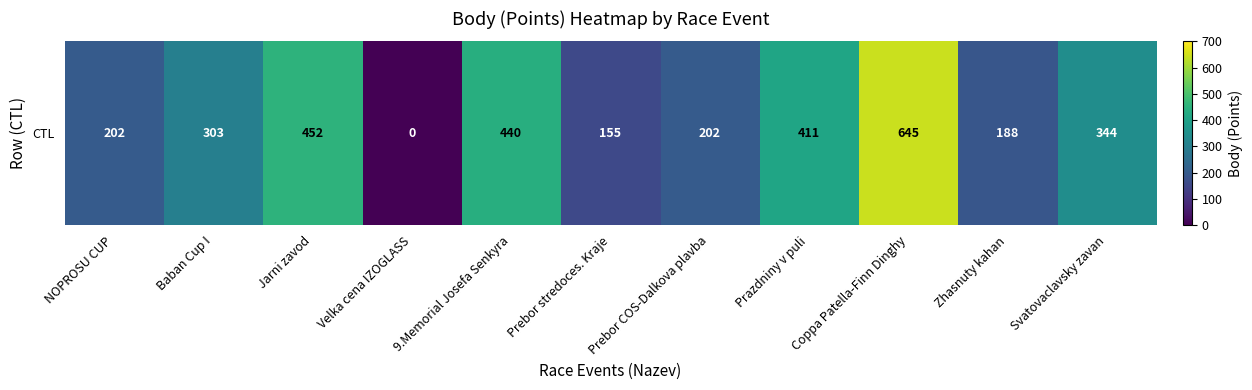

What is the maximum value shown in the chart?

645